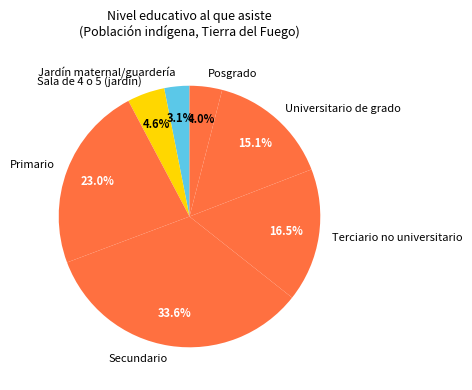

Which slice is the smallest?

Jardín maternal/guardería